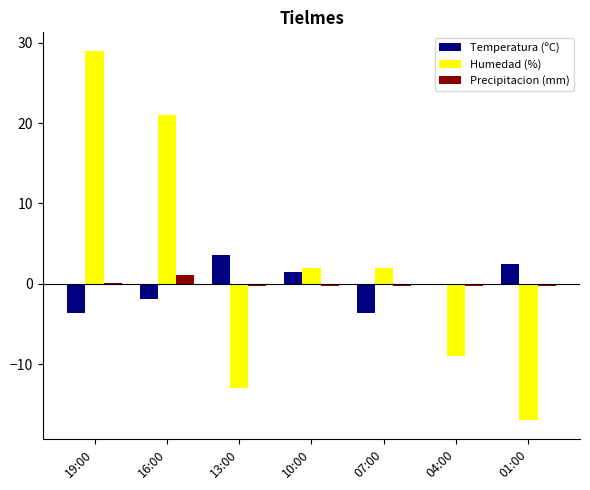

At which category does the chart reach its peak across all series?

19:00